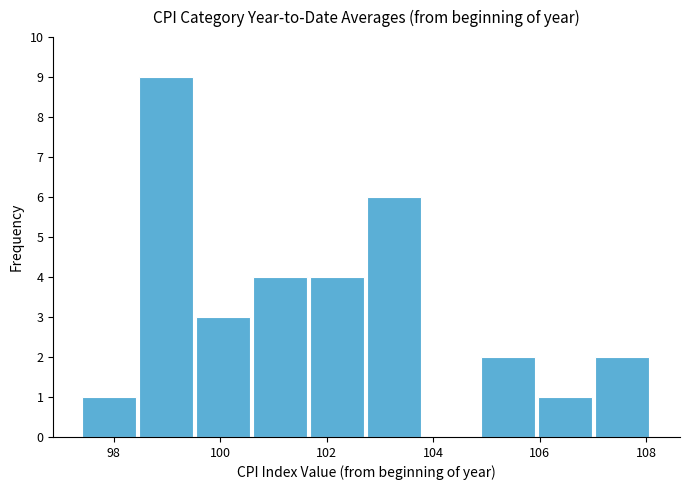

Over which range of the x-axis is the bar tallest?

98.4 to 99.6